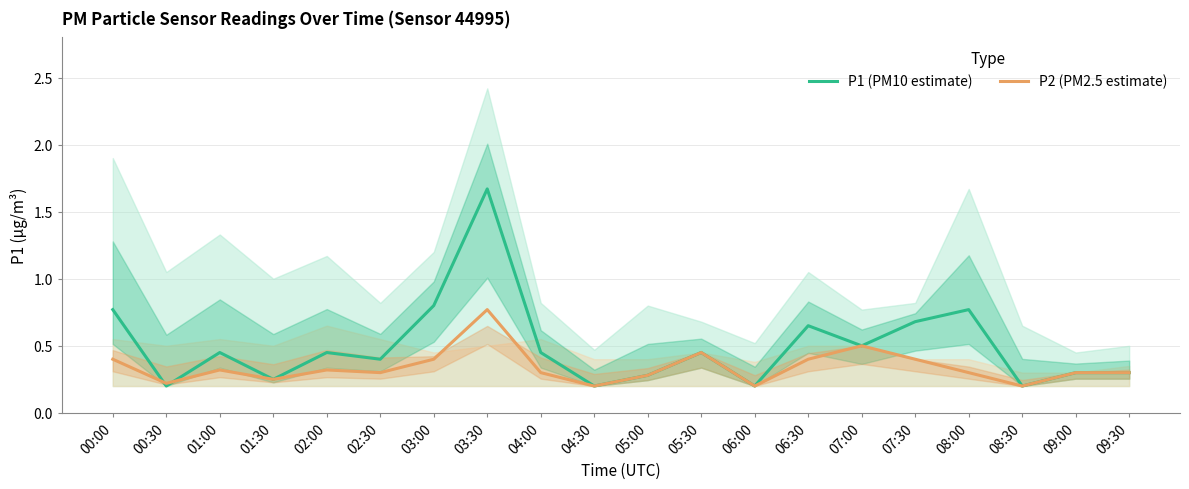

Reading left to right, extract all data points from this chart.

P1 (PM10 estimate): 0.8	0.2	0.5	0.2	0.5	0.4	0.8	1.7	0.5	0.2	0.3	0.5	0.2	0.7	0.5	0.7	0.8	0.2	0.3	0.3
P2 (PM2.5 estimate): 0.4	0.2	0.3	0.2	0.3	0.3	0.4	0.8	0.3	0.2	0.3	0.5	0.2	0.4	0.5	0.4	0.3	0.2	0.3	0.3